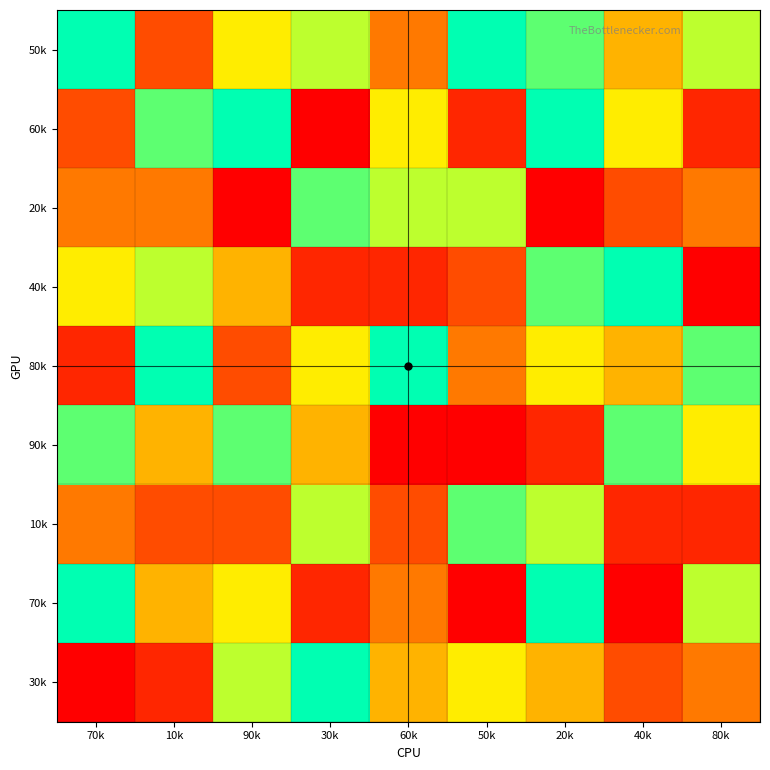

At how many categories does at least one series exceed 3?

9